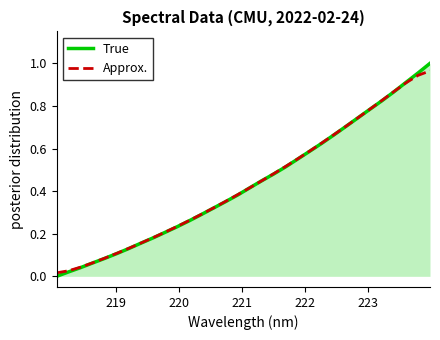

Which series has the largest range (max minus min)?

True